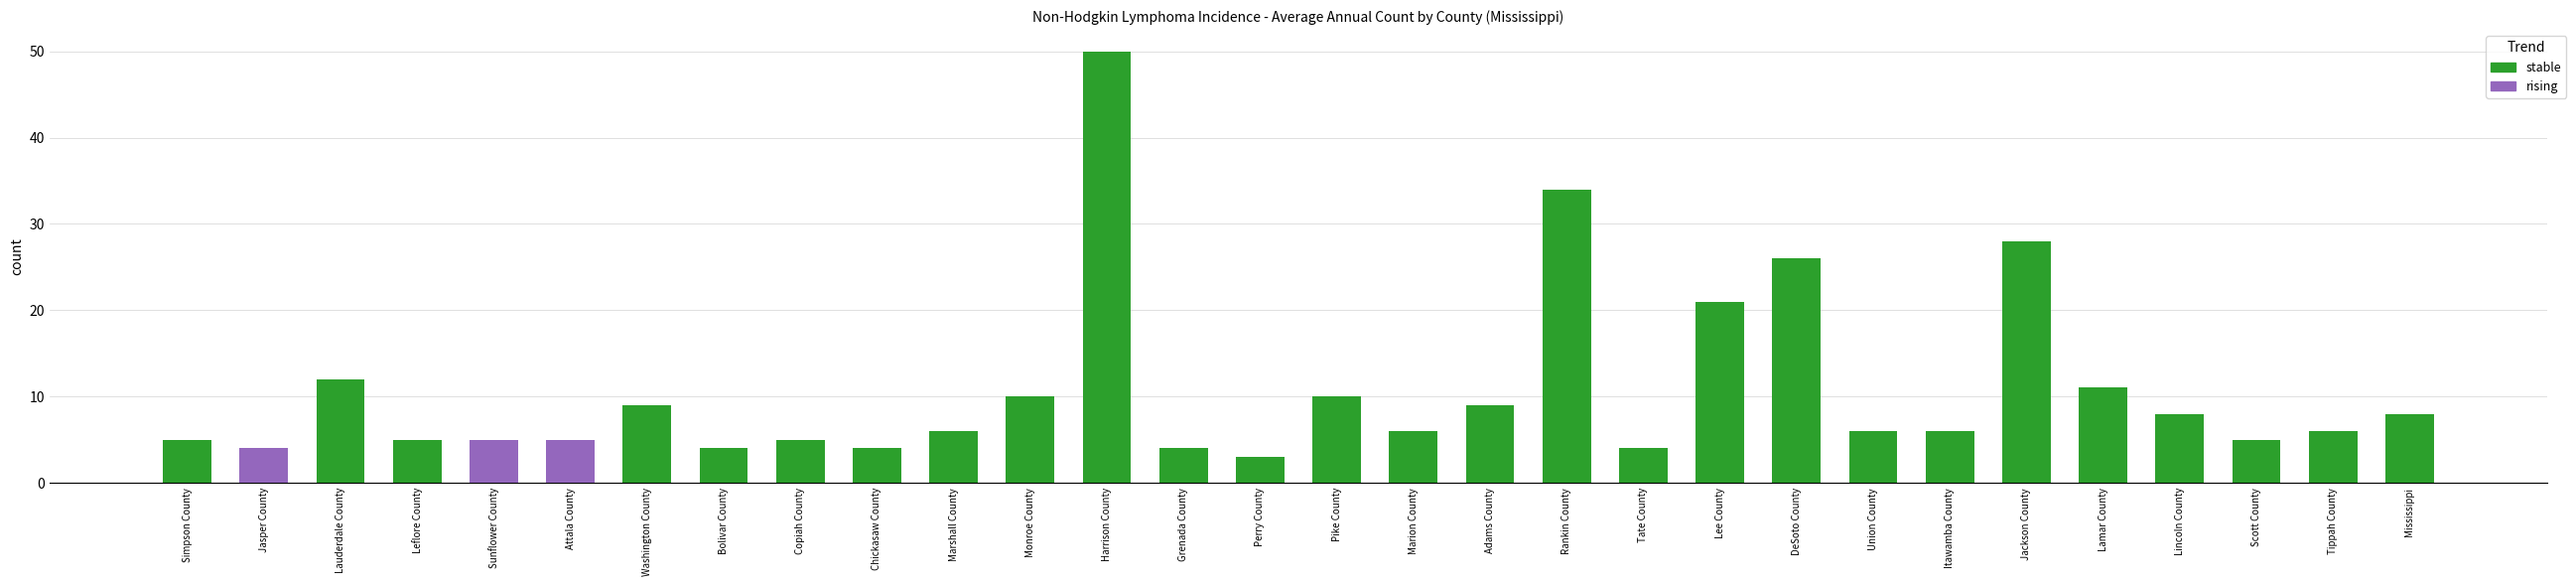

What are all the series names shown in the legend?

stable, rising